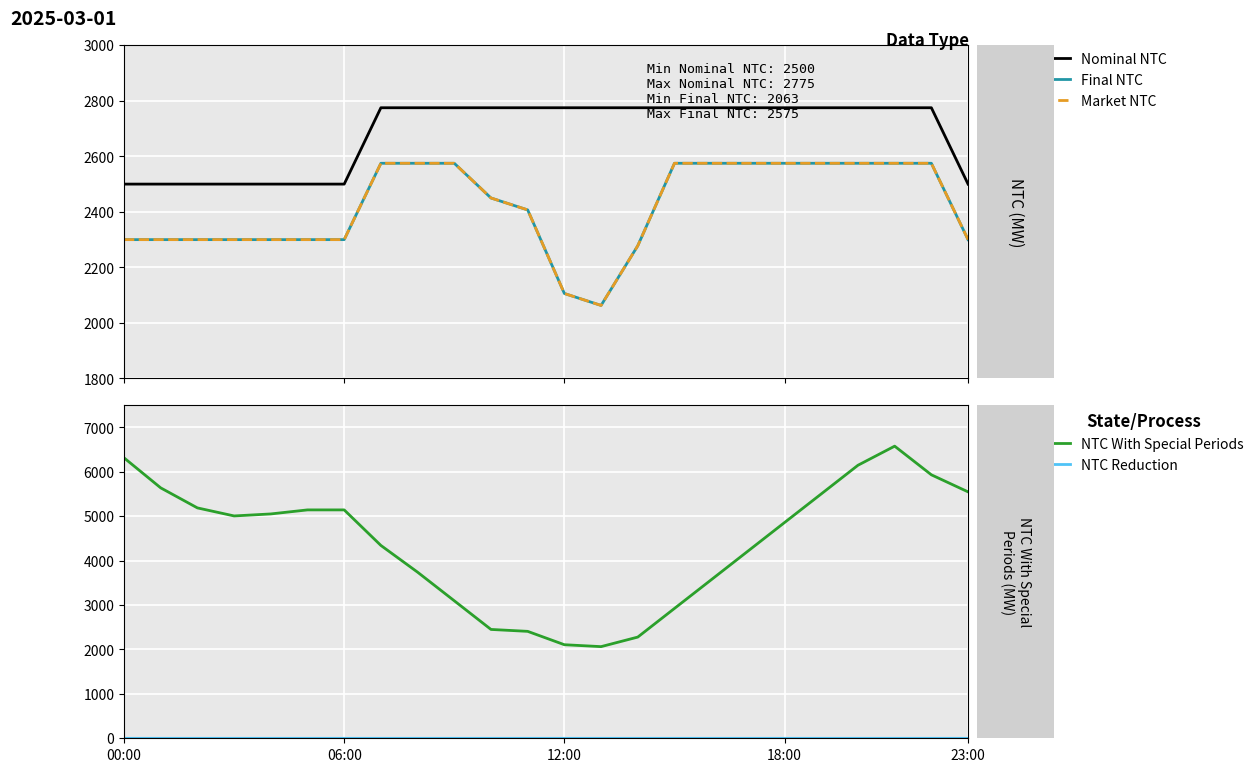

Reading right to left, transcribe all the data shown in this chart.

Nominal NTC: 2500	2775	2775	2775	2775	2775	2775	2775	2775	2775	2775	2775	2775	2775	2775	2775	2775	2500	2500	2500	2500	2500	2500	2500
Final NTC: 2300	2575	2575	2575	2575	2575	2575	2575	2575	2278	2063	2106	2407	2450	2575	2575	2575	2300	2300	2300	2300	2300	2300	2300
Market NTC: 2300	2575	2575	2575	2575	2575	2575	2575	2575	2278	2063	2106	2407	2450	2575	2575	2575	2300	2300	2300	2300	2300	2300	2300
NTC With Special Periods: 5547	5931	6576	6146	5501	4857	4212	3567	2923	2278	2063	2106	2407	2450	3095	3739	4341	5141	5141	5050	5005	5186	5637	6313
NTC Reduction: 0	0	0	0	0	0	0	0	0	0	0	0	0	0	0	0	0	0	0	0	0	0	0	0